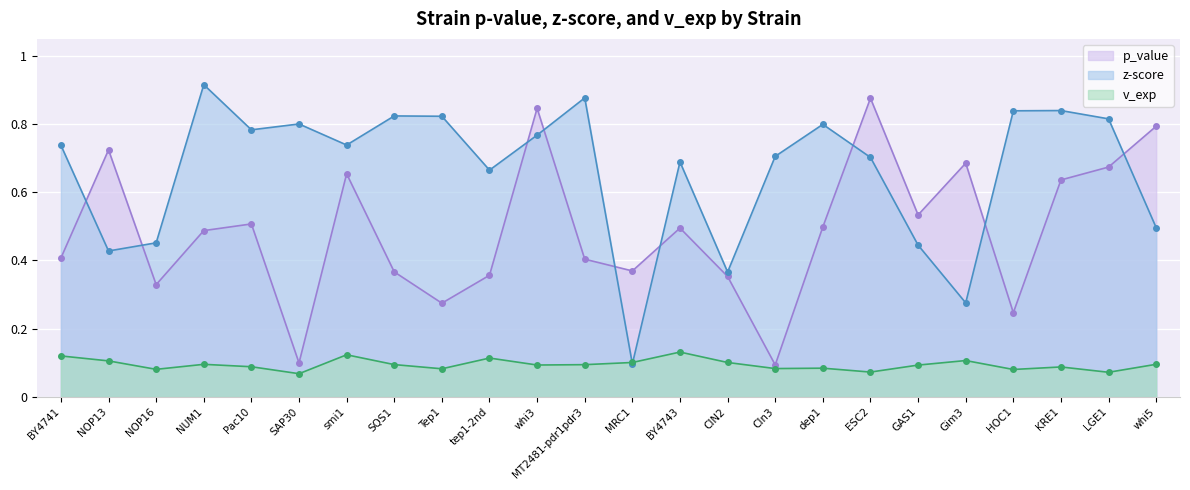

Is it true that z equals 1.0 at BY4741?

False